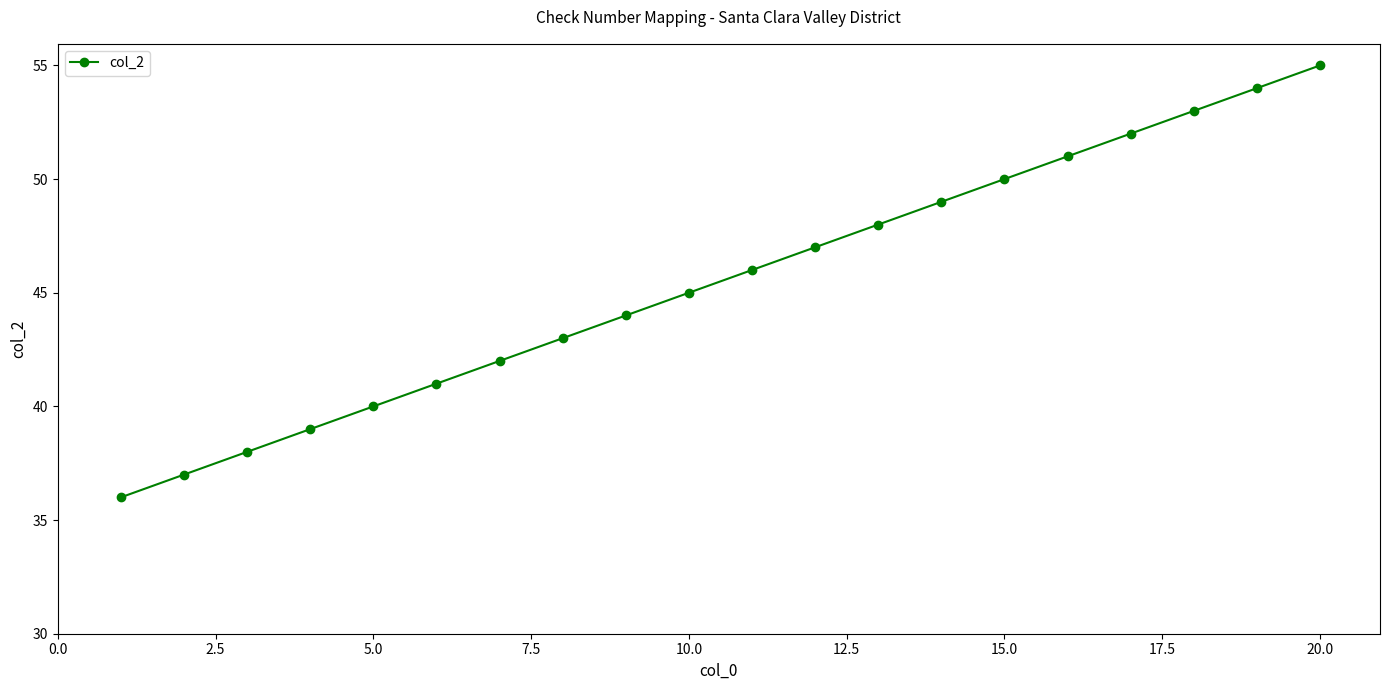

What is the value of the 18th point from the left?

53